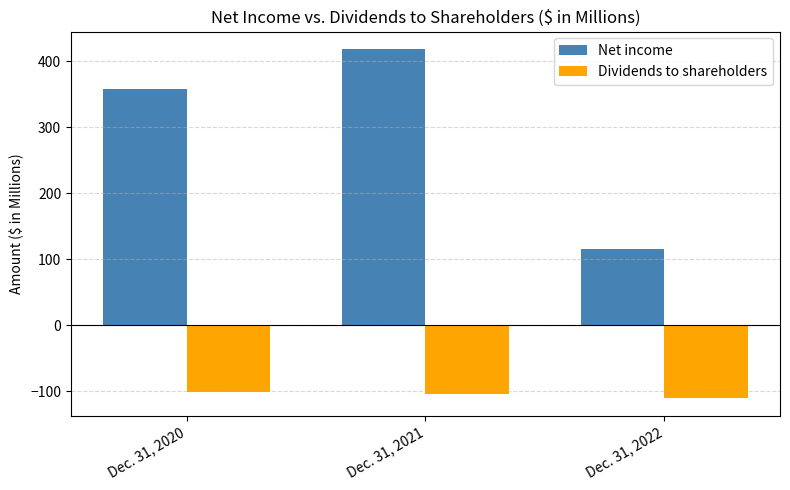

List the series in order of their overall mean, highest first.

Net income, Dividends to shareholders